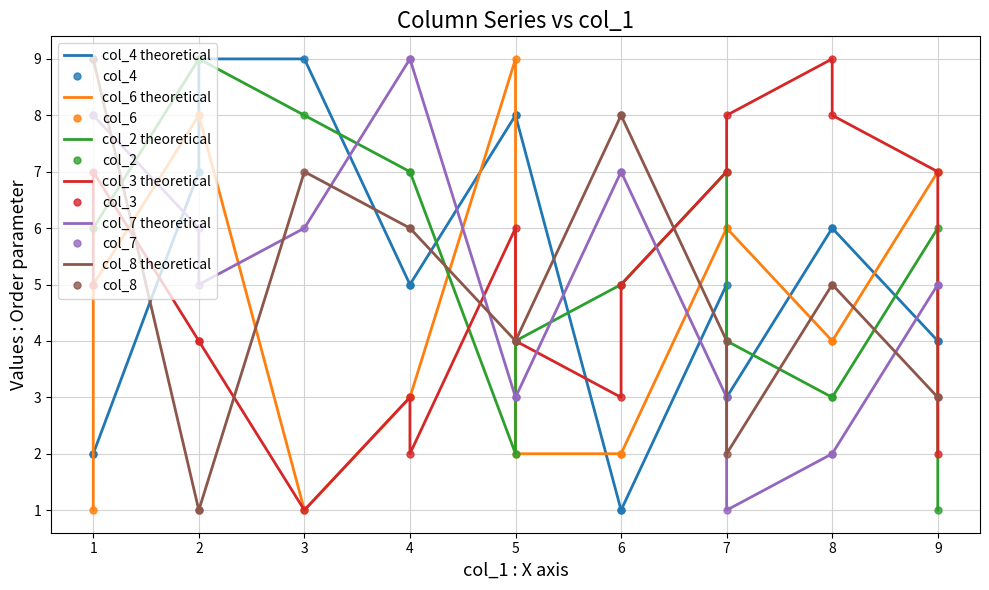

How many data points in col_3 are above 5?

7